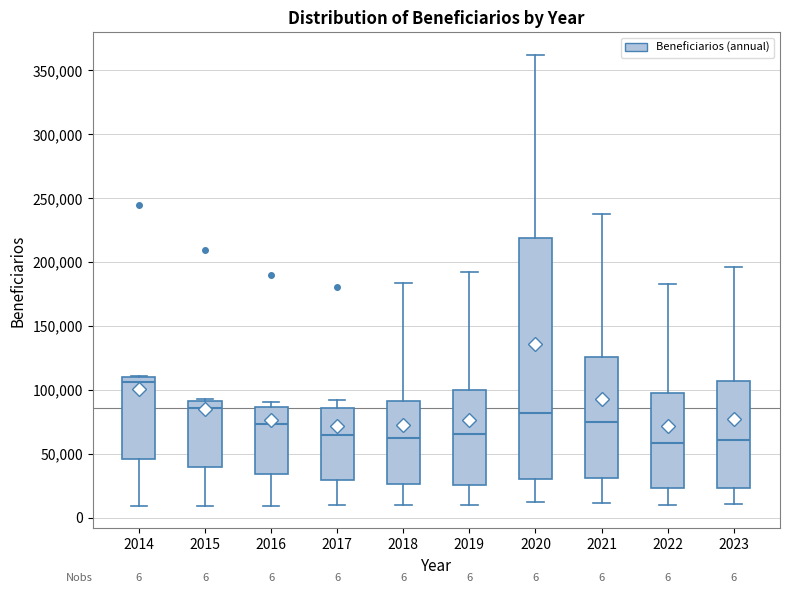

Which box has the highest median line?

2014